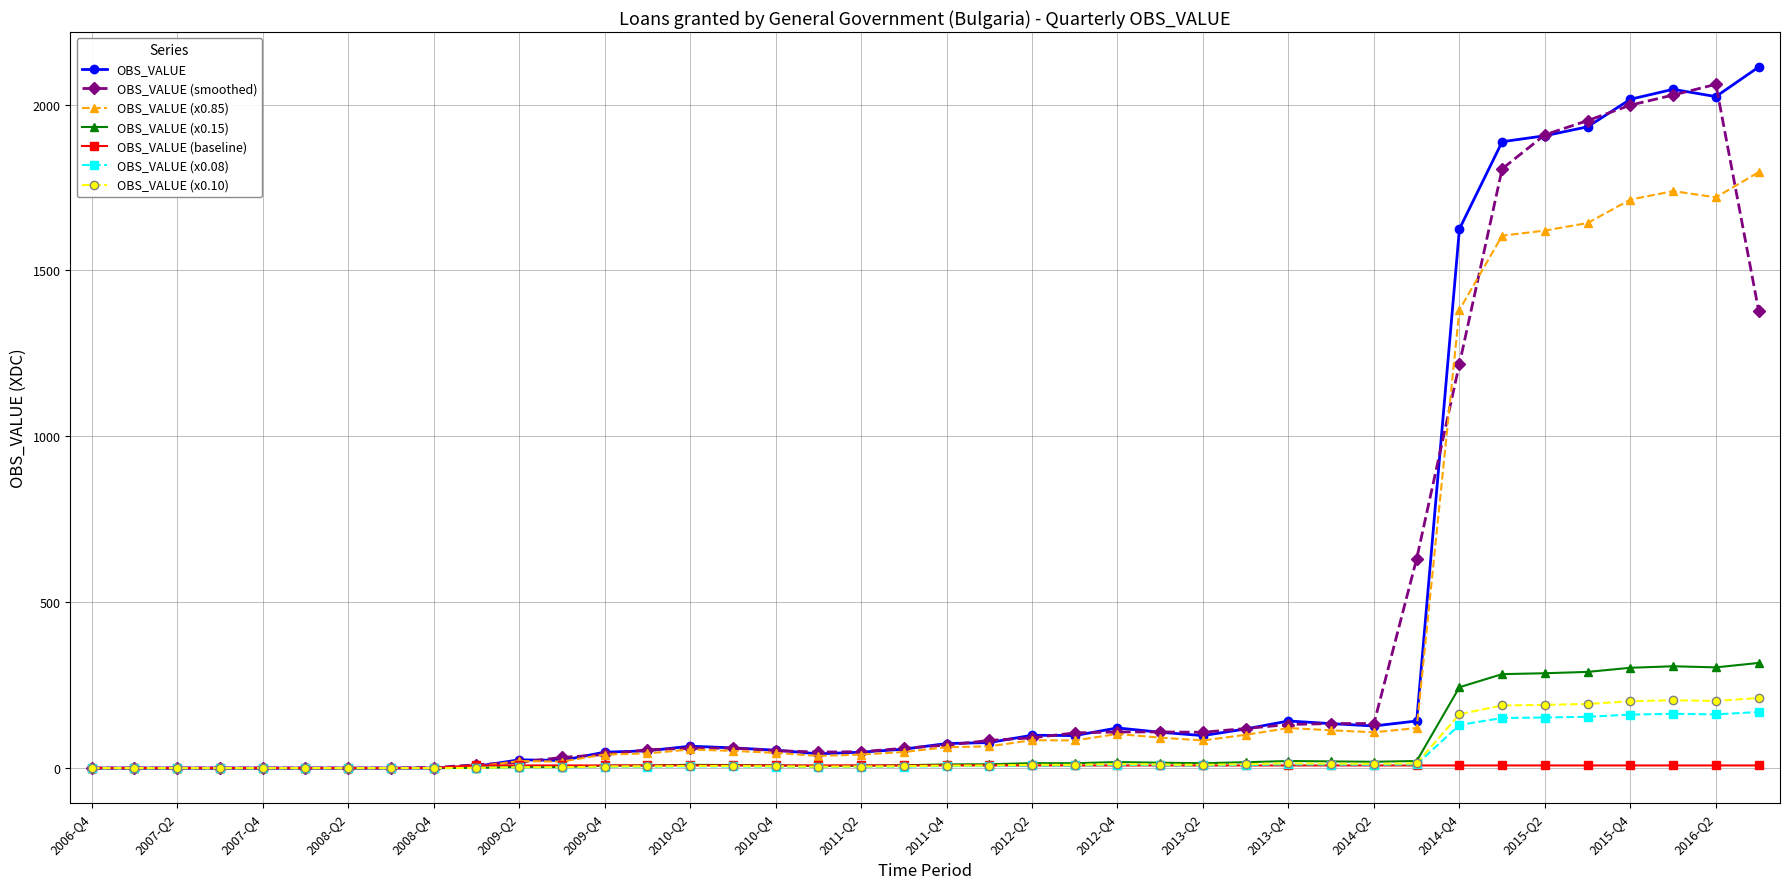

What is the greatest value displayed?

2113.0